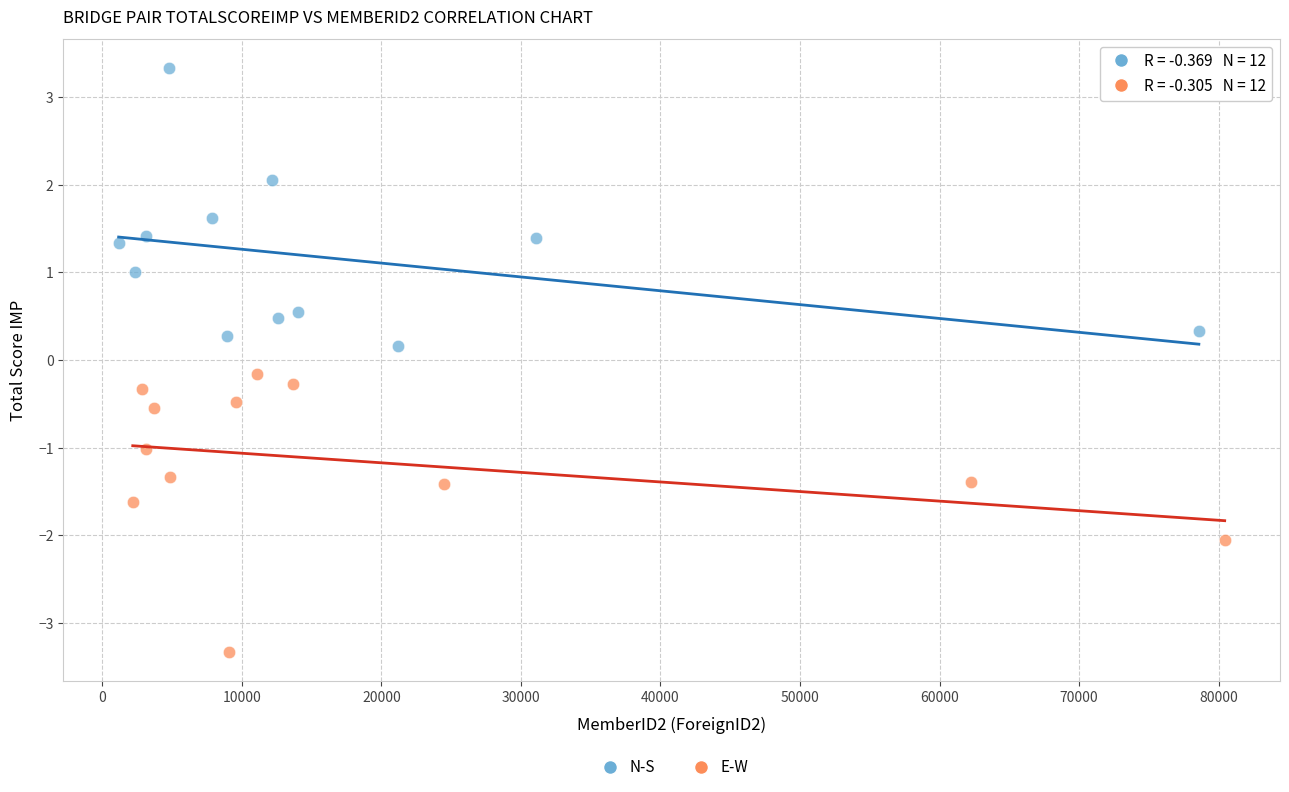

What are all the series names shown in the legend?

N-S, E-W